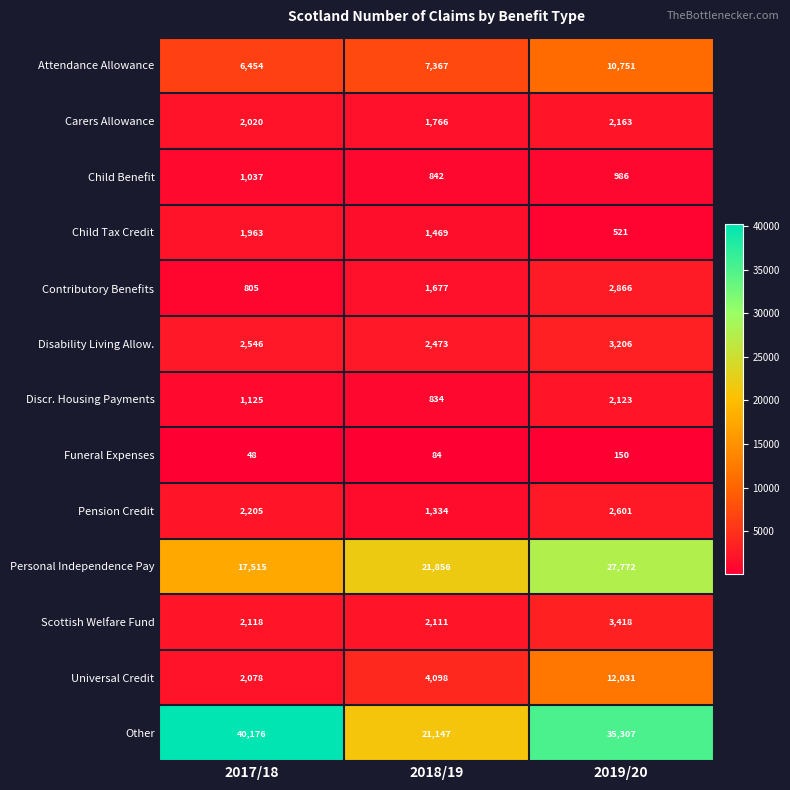

At which category is the sum across all series the highest?

2019/20